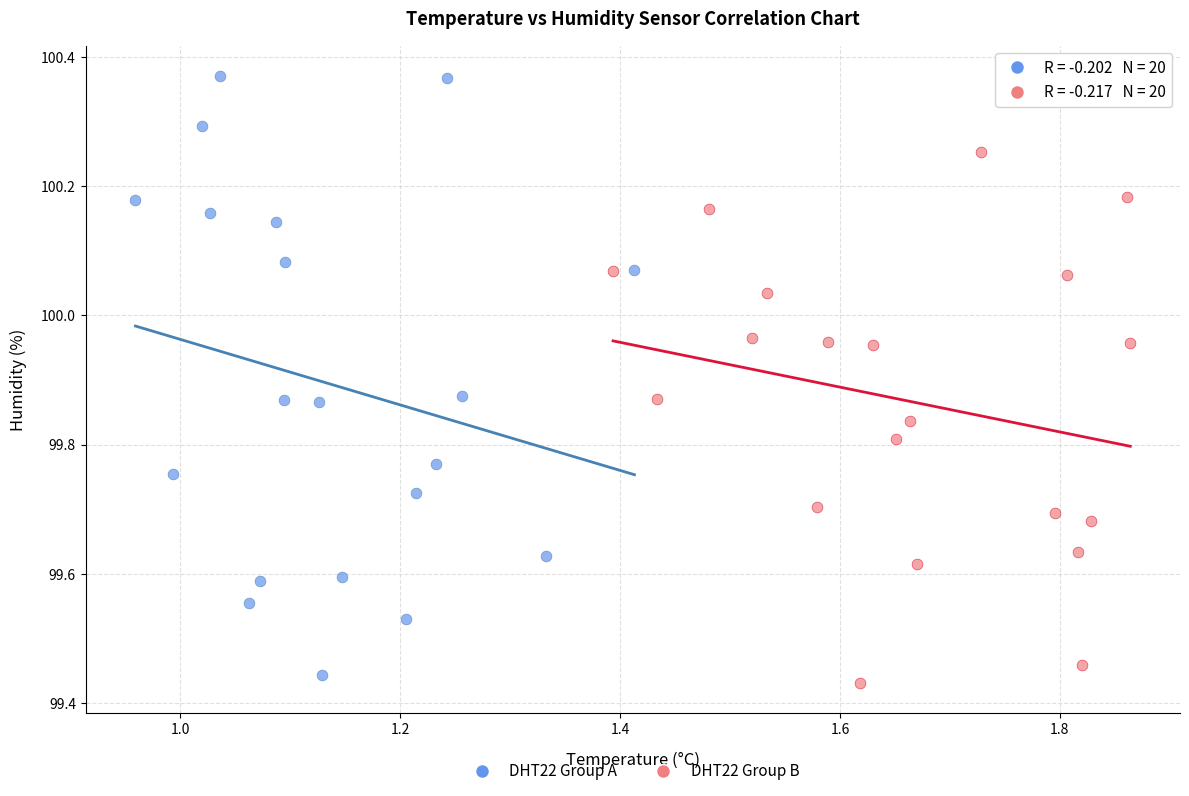

Which series has the widest spread of Y values?

DHT22 Group A